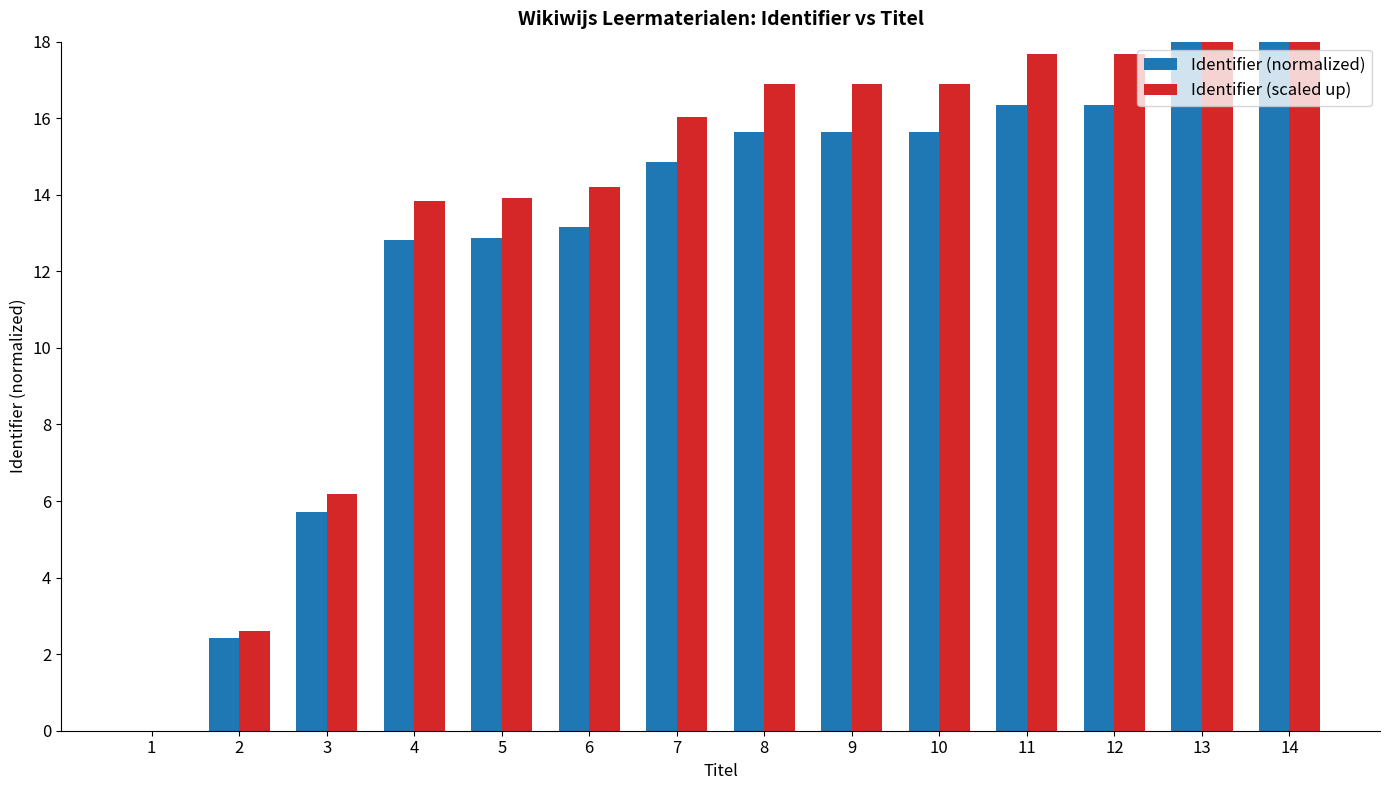

Between 2 and 13, which series saw the biggest shift?

Identifier (normalized)